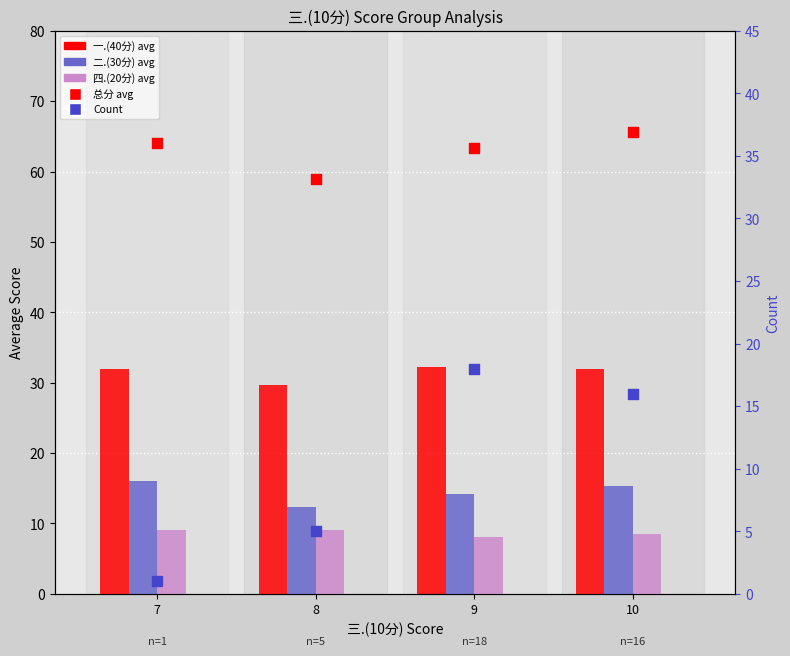

Which series has the largest total across all categories?

总分 avg